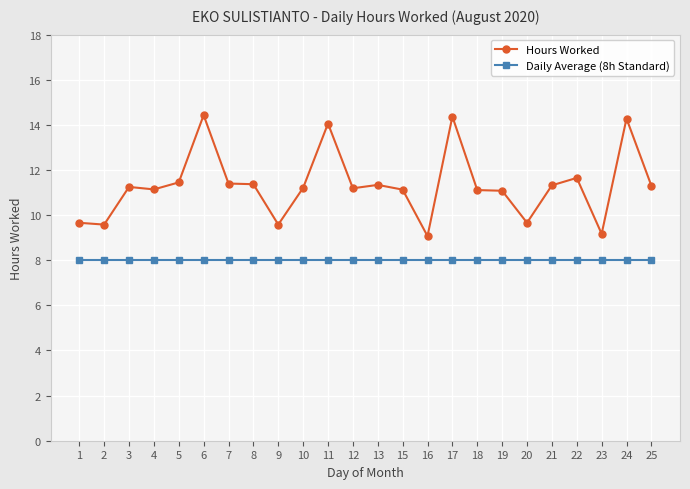

What is the average value of the Hours Worked series?

11.3